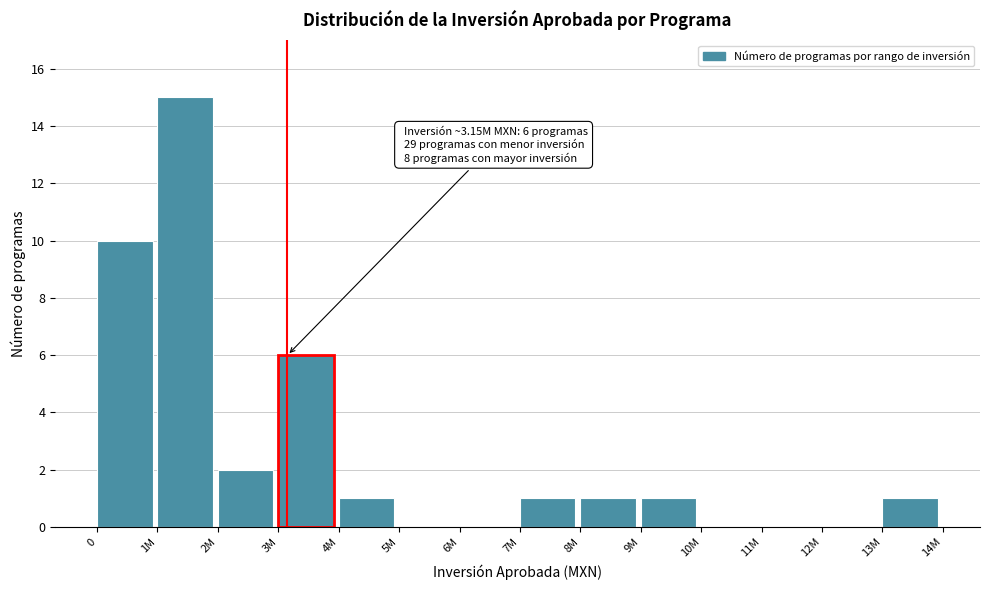

Reading right to left, what are all the values shown in this chart?

13M=1	12M=0	11M=0	10M=0	9M=1	8M=1	7M=1	6M=0	5M=0	4M=1	3M=6	2M=2	1M=15	0=10